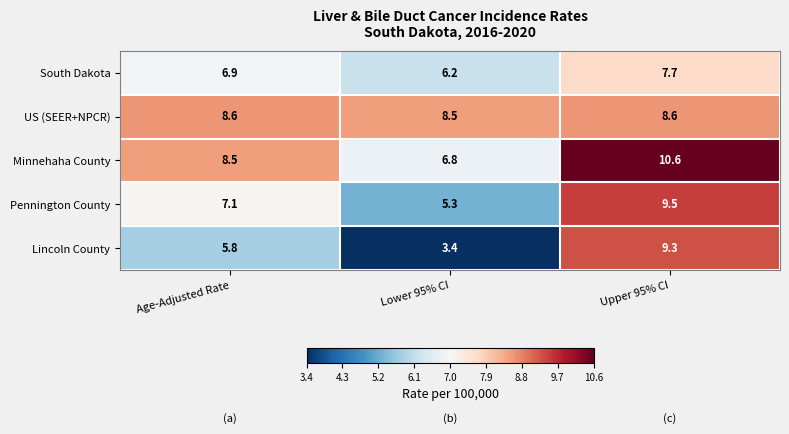

Count the number of data series in this chart.

5